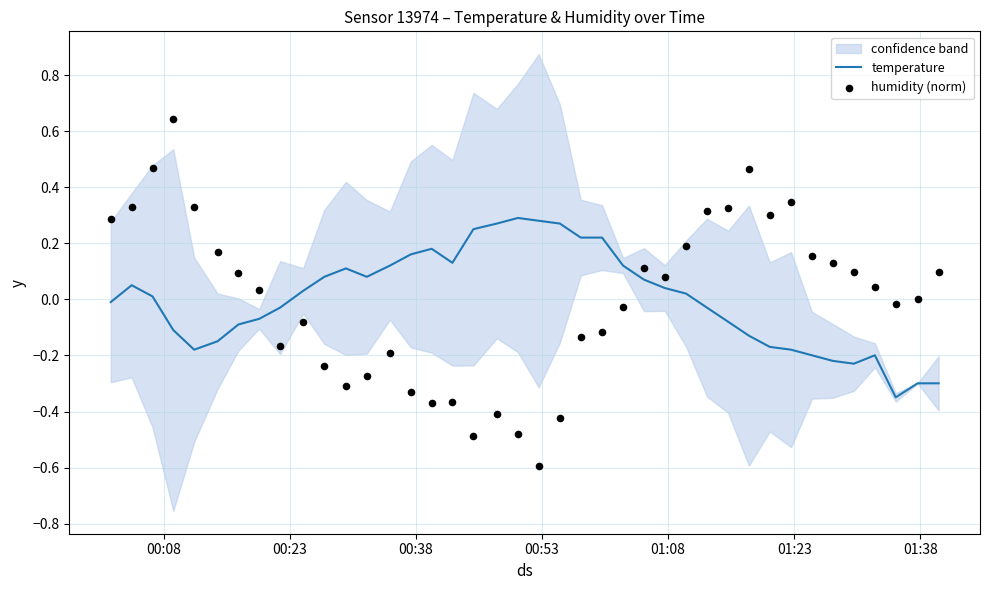

Which series has the largest total across all categories?

humidity (norm)